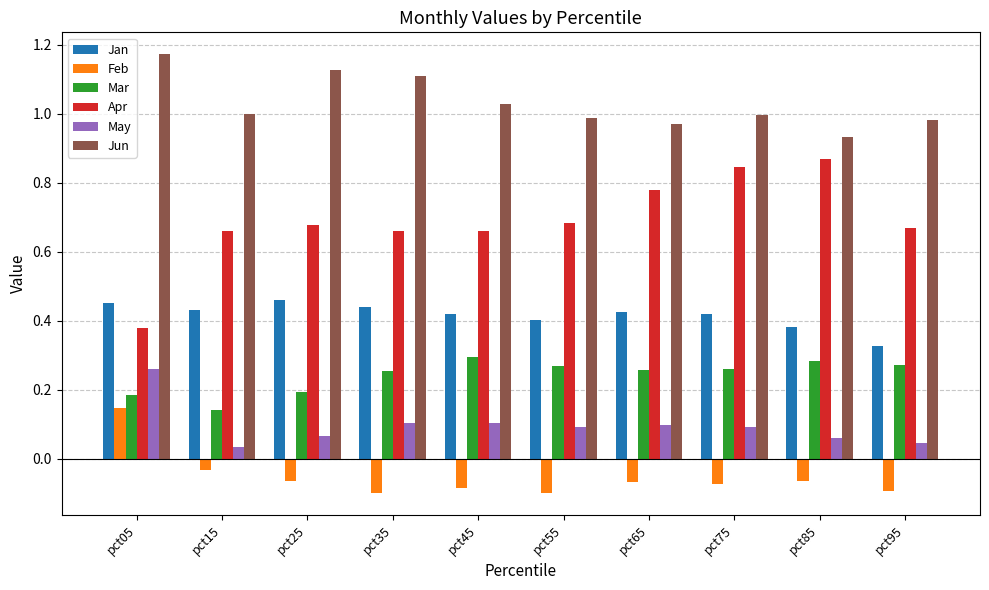

Which series has the largest range (max minus min)?

Apr